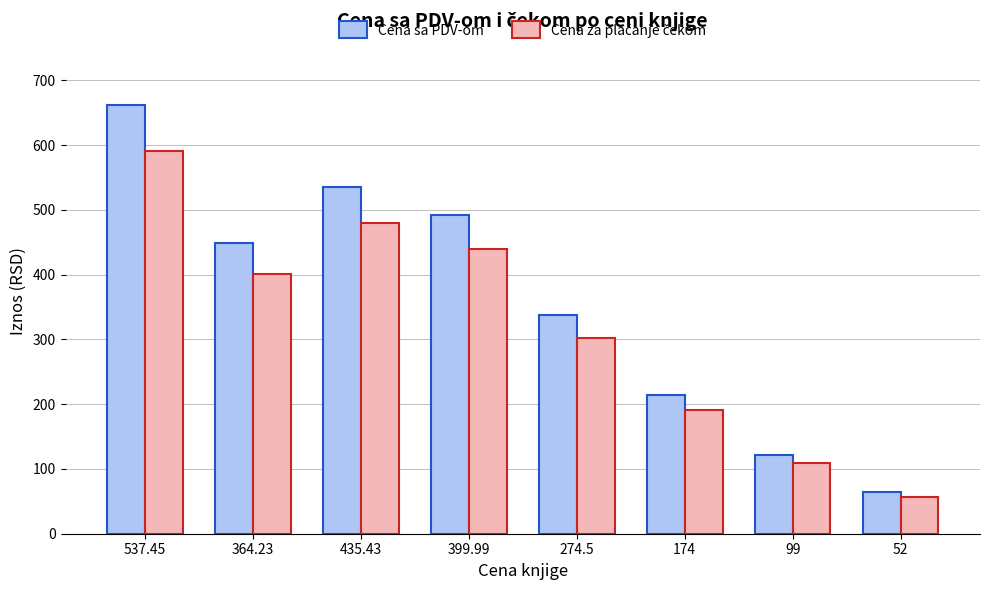

What is the difference between the maximum and second lowest values in the Cena sa PDV-om series?

539.3